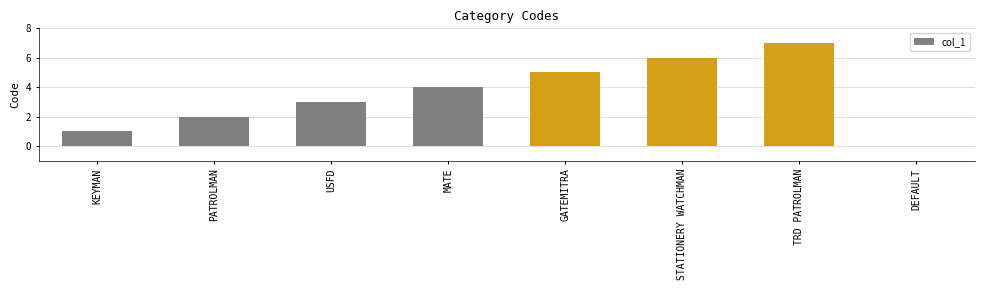

The chart shows a value of 2 at MATE. True or false?

False